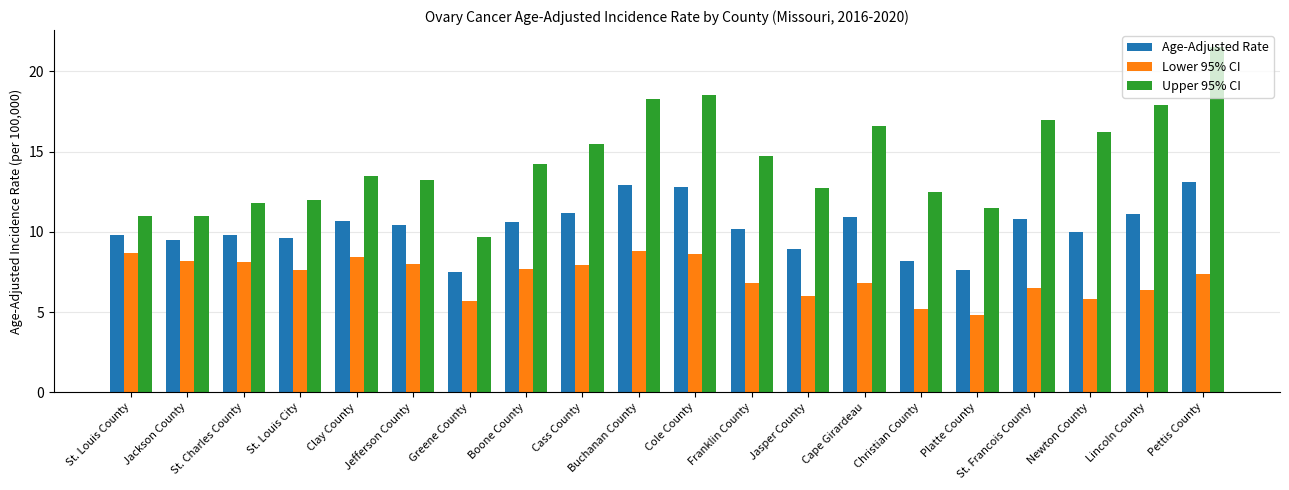

Rank the series by their maximum value, from highest to lowest.

Upper 95% CI, Age-Adjusted Rate, Lower 95% CI